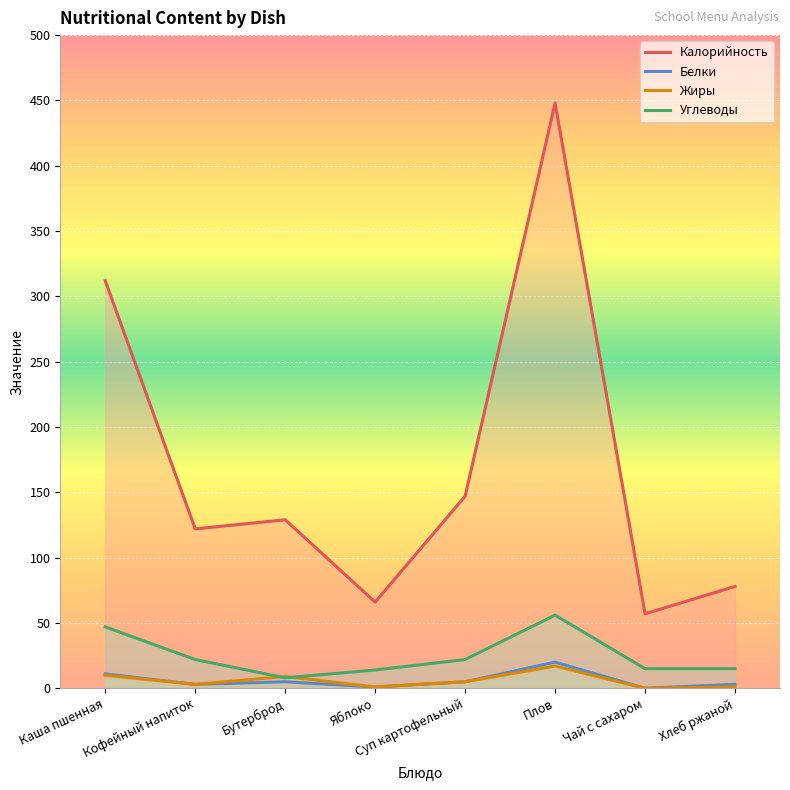

Rank the series by their maximum value, from highest to lowest.

Калорийность, Углеводы, Белки, Жиры